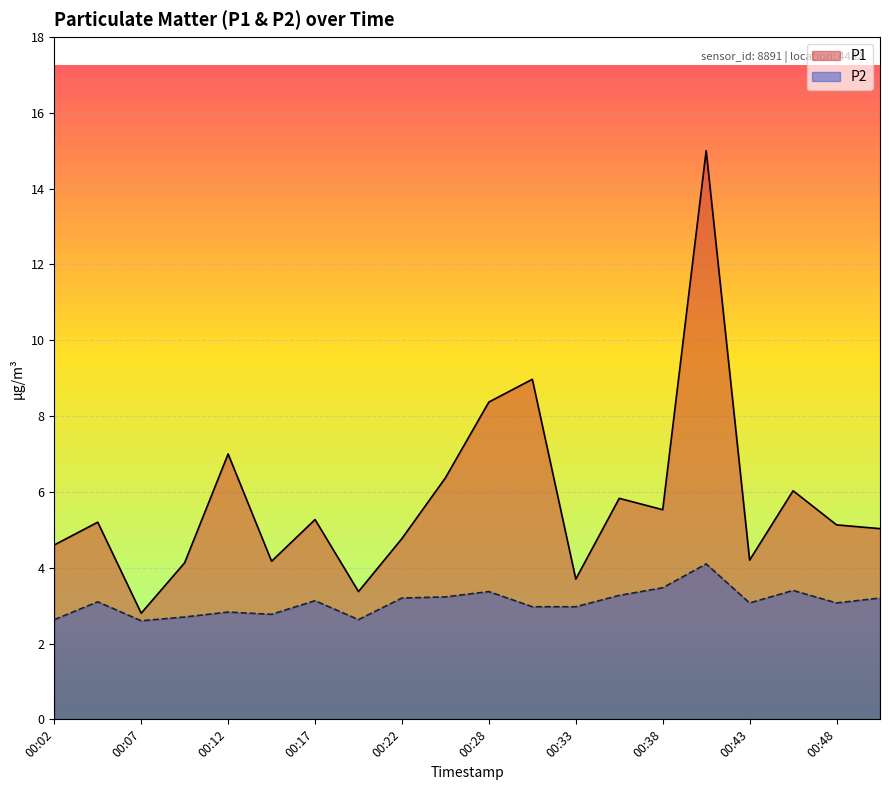

Which series has the largest total across all categories?

P1